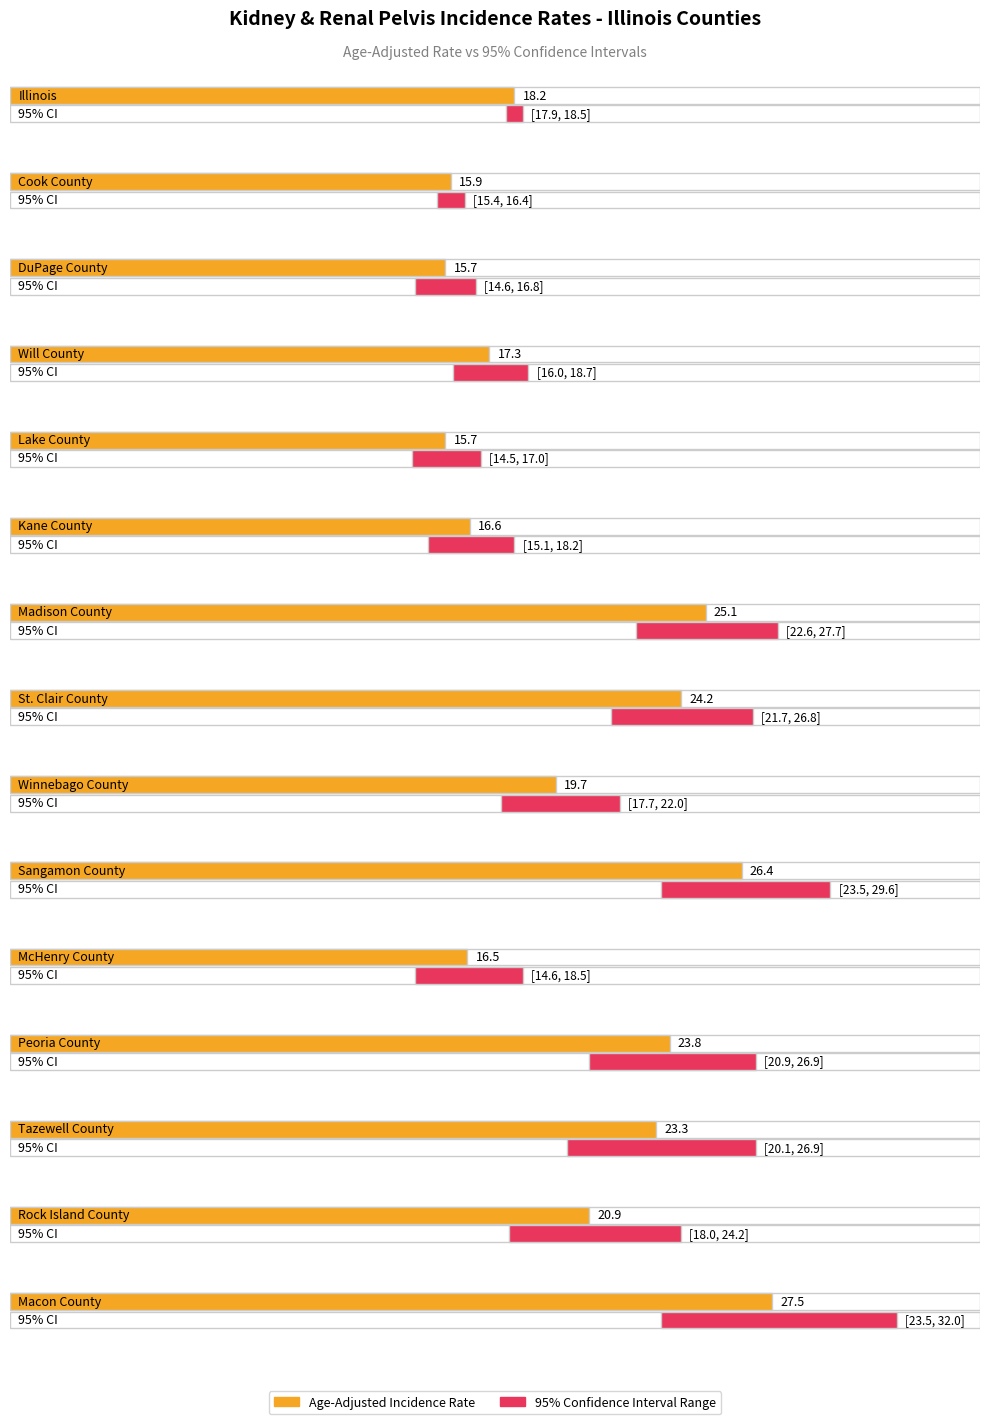

Is the value of Lower 95% CI at Sangamon County greater than the value of Age-Adjusted Incidence Rate at Will County?

Yes